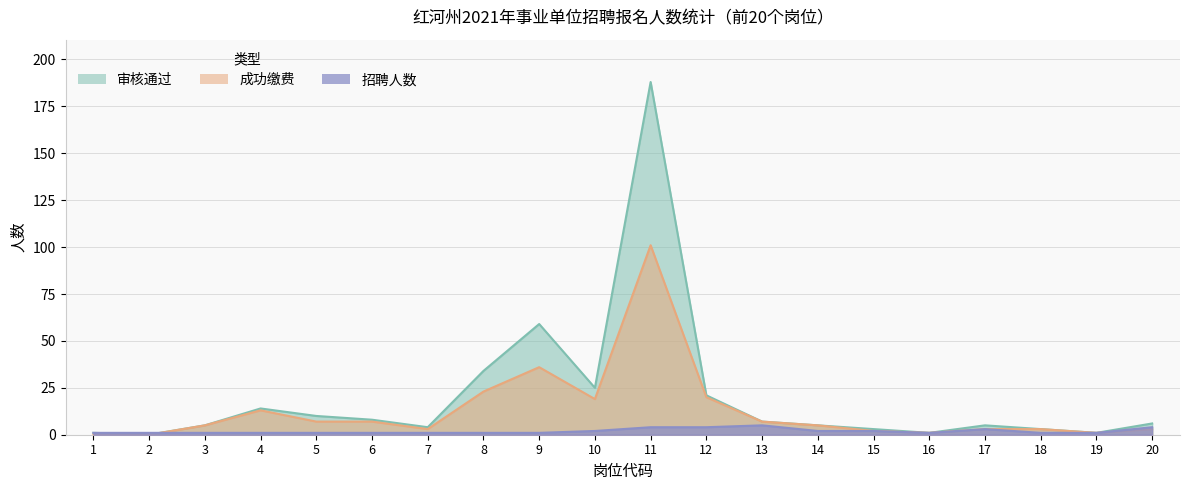

What is the average value of the 成功缴费 series?

13